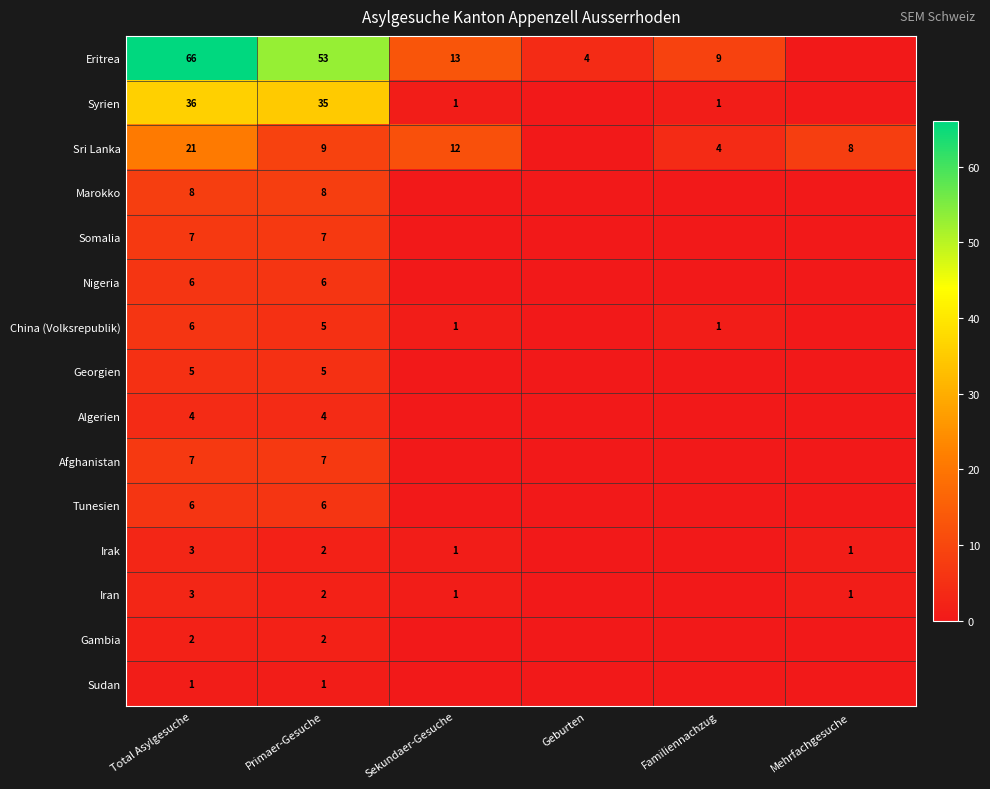

Is it true that Eritrea equals 13 at Sekundaer-Gesuche?

True